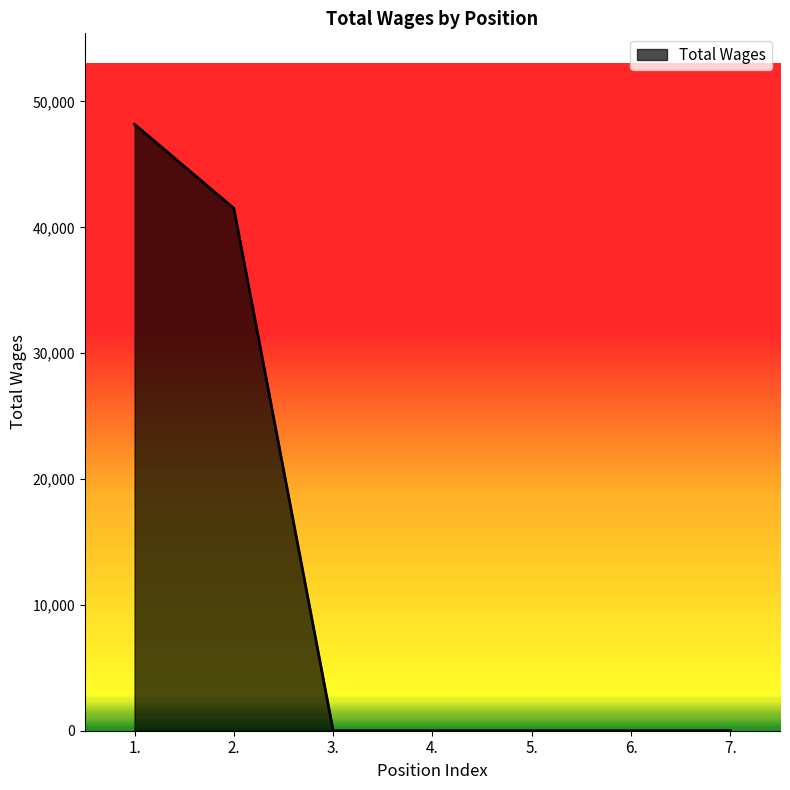

Reading left to right, what are all the values shown in this chart?

1.=48184	2.=41510	3.=0	4.=0	5.=0	6.=0	7.=0